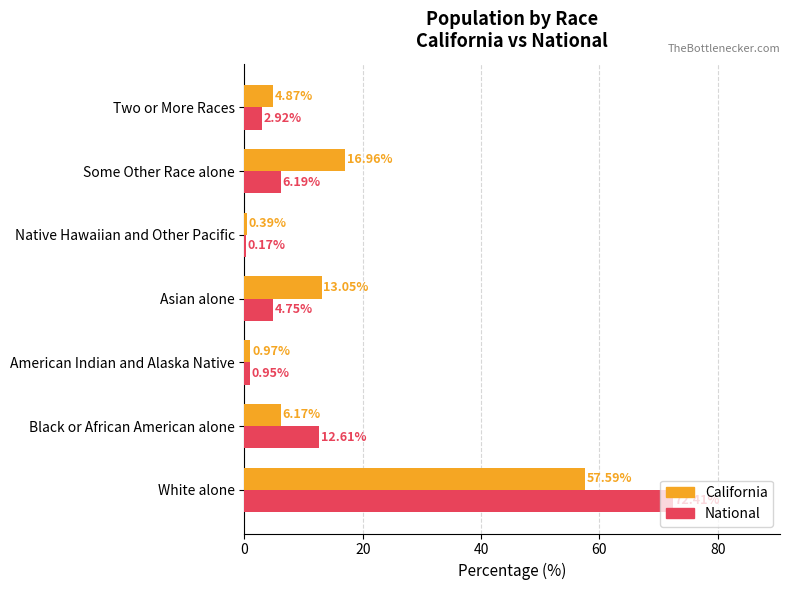

Between Some Other Race alone and Two or More Races, which series saw the biggest shift?

California